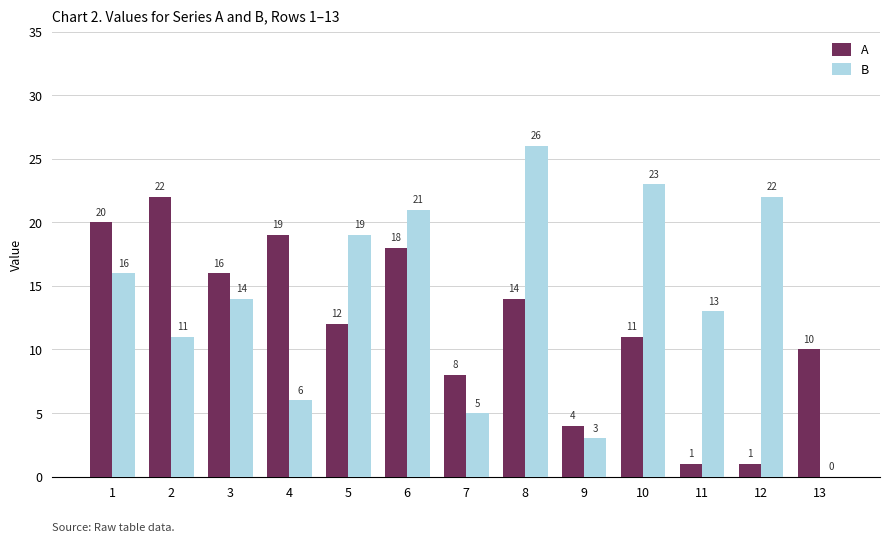

Which label corresponds to the largest value in the chart?

8